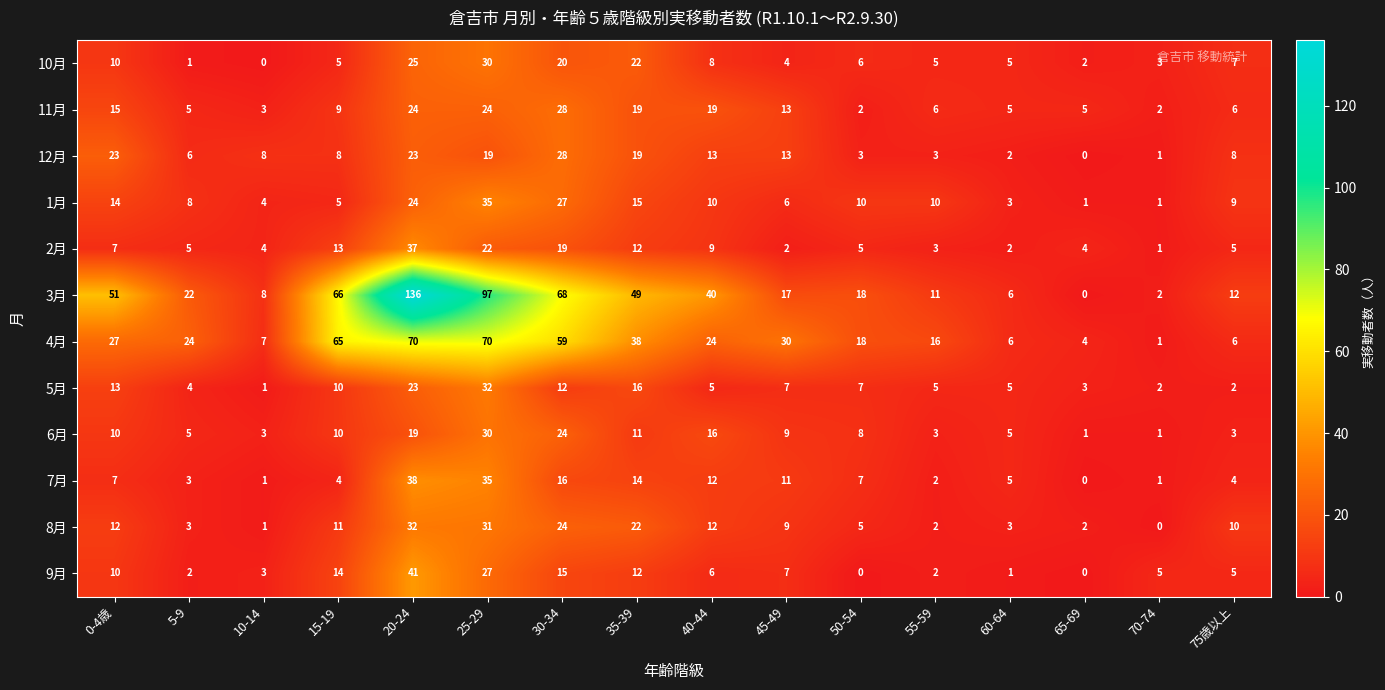

How many data points does each series have?

16